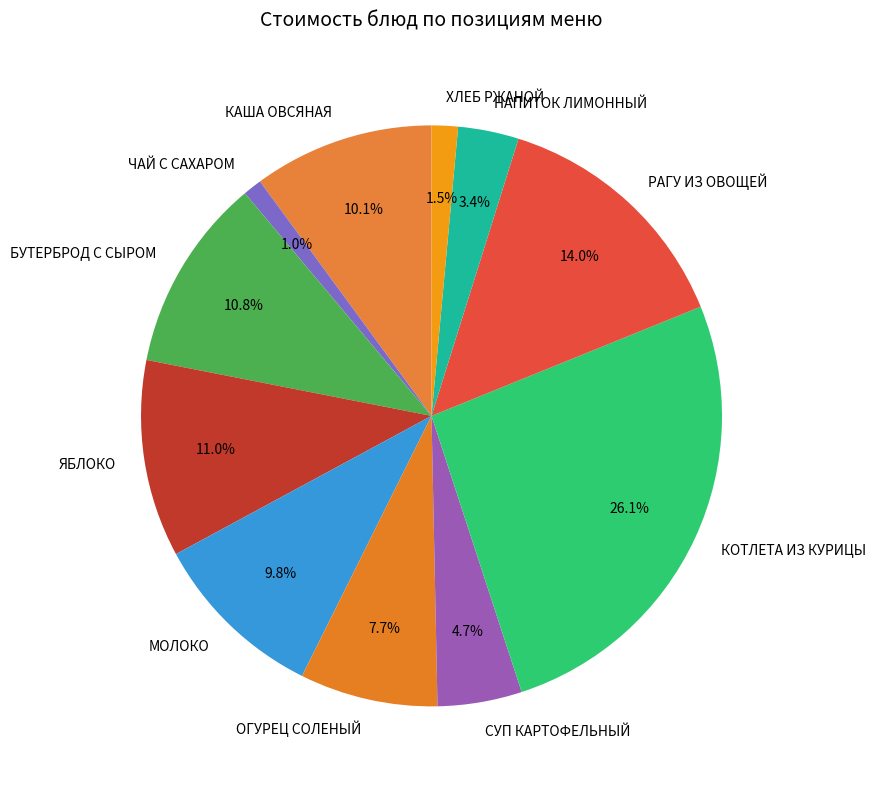

Does any single category account for the majority?

No